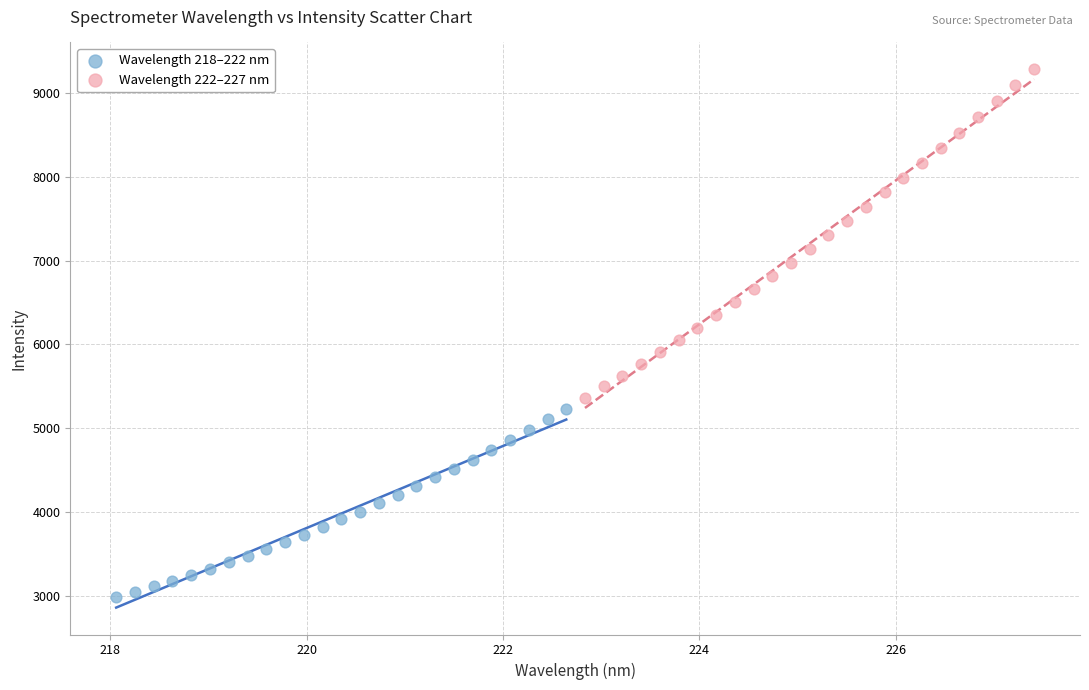

Which series reaches the maximum Y coordinate?

Wavelength 222–227 nm